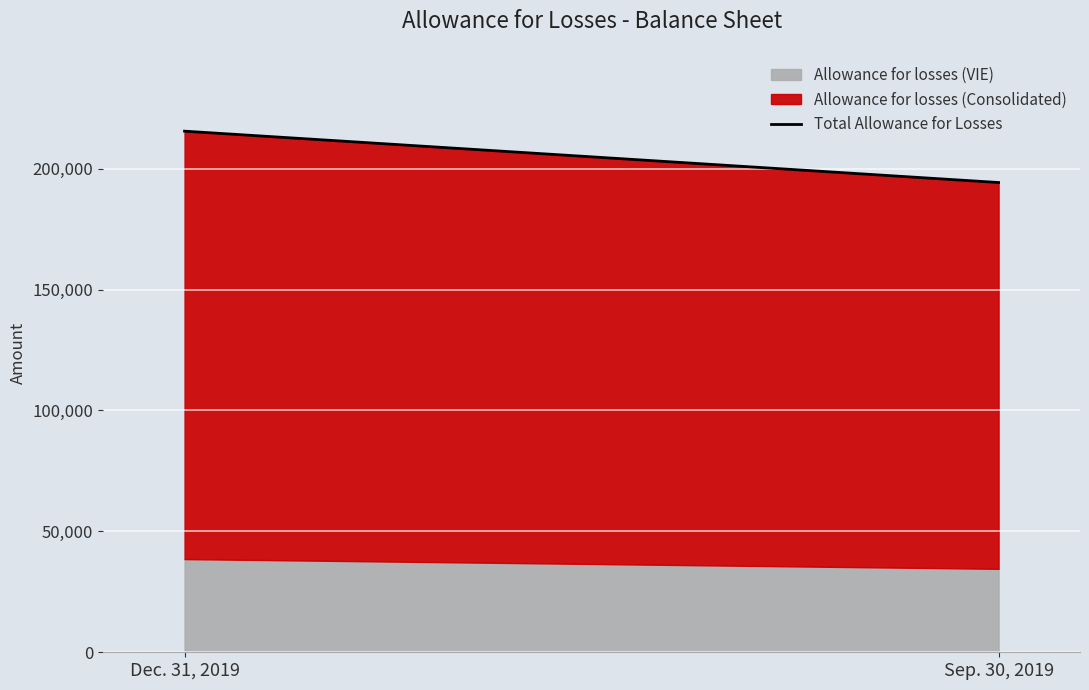

Does the chart display data point markers on the line(s)?

No